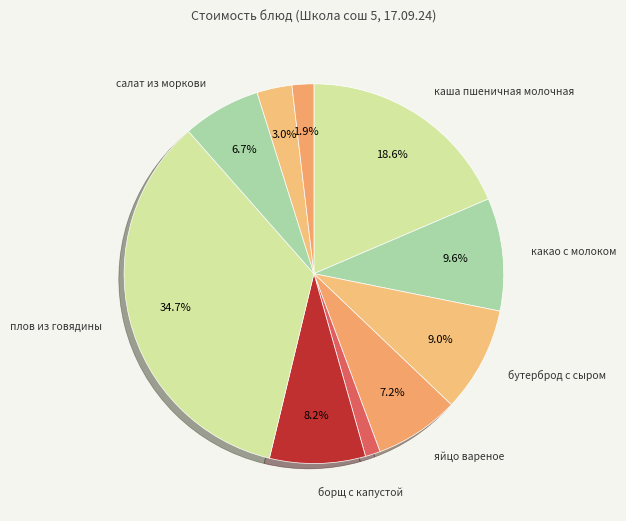

How many segments does this pie chart have?

10